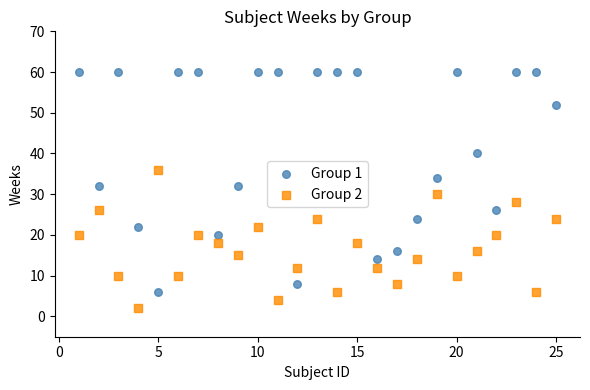

Which series reaches the maximum Y coordinate?

Group 1